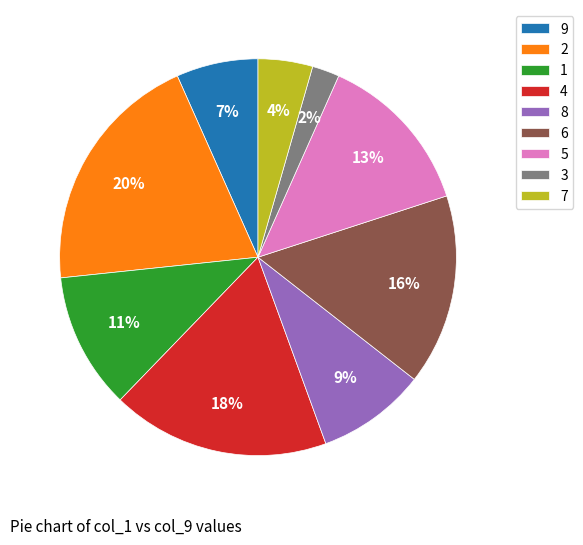

What is the largest slice in the pie chart?

2